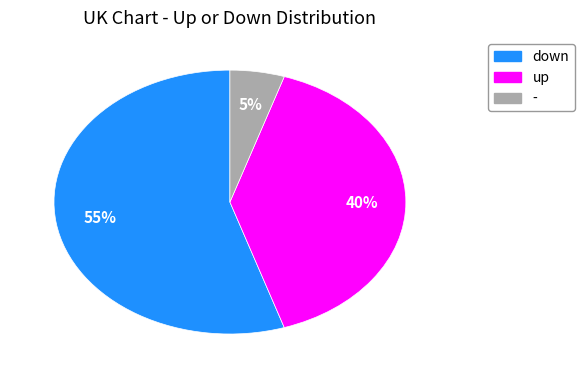

To the nearest percent, what is the difference between the largest and smallest slice percentages?

50%